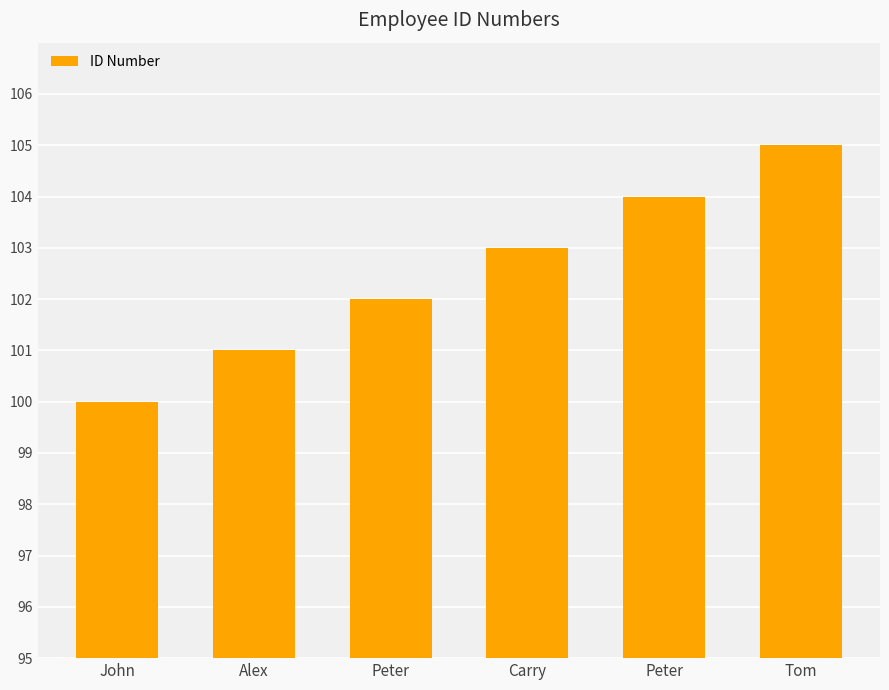

The chart shows a value of 33 at Tom. True or false?

False